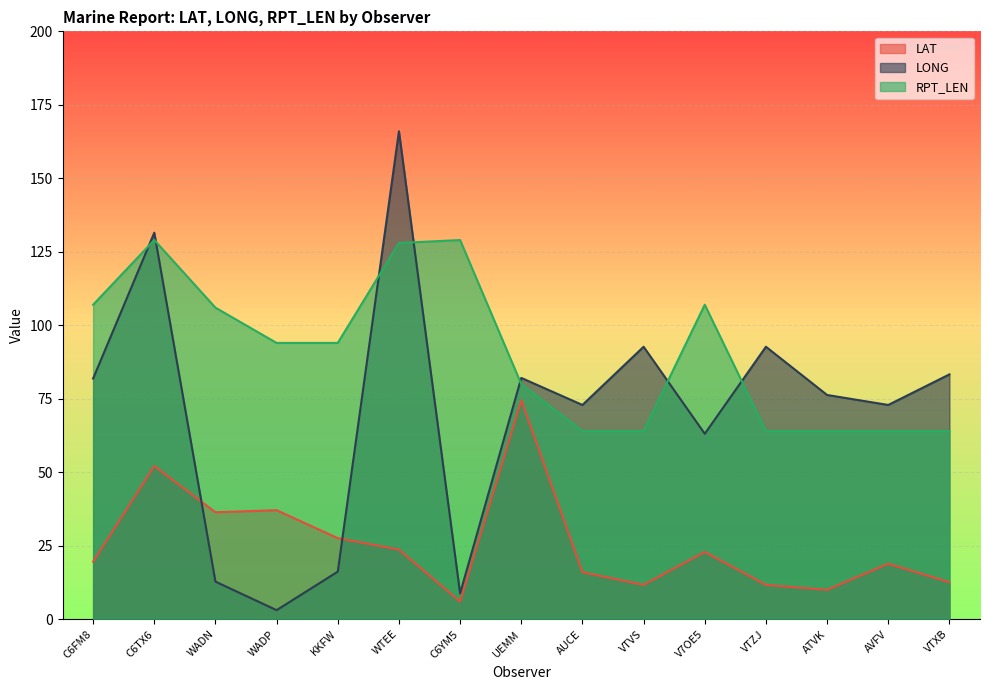

What is the spread (max minus min) of values at WADP?

90.9